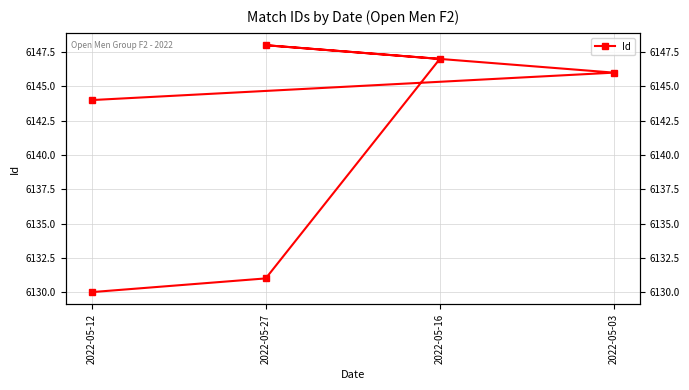

What is the minimum value shown in the chart?

6130